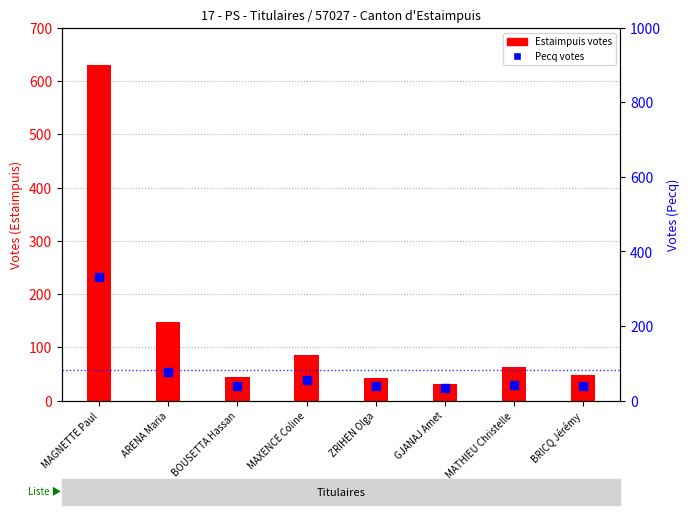

Is the value of Estaimpuis at BRICQ Jérémy greater than the value of Pecq at BOUSETTA Hassan?

Yes